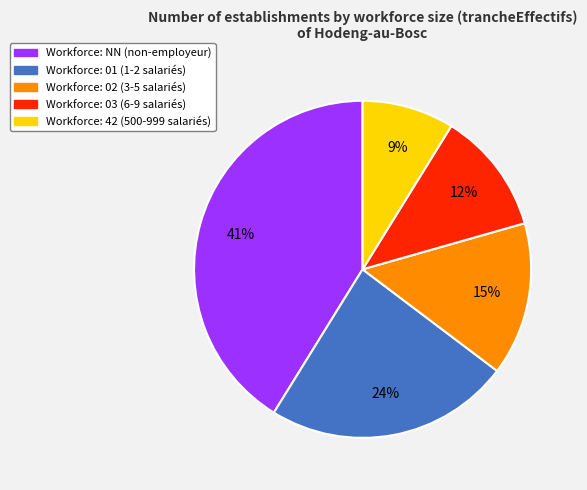

To the nearest percent, what is the difference between the largest and smallest slice percentages?

32%